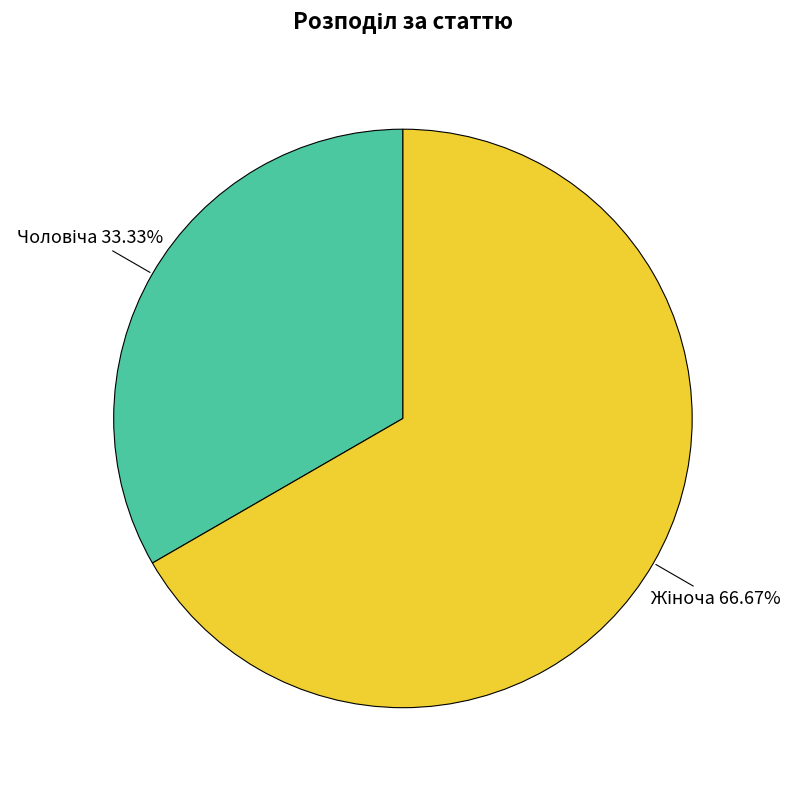

Is there any slice that represents more than half of the pie?

Yes